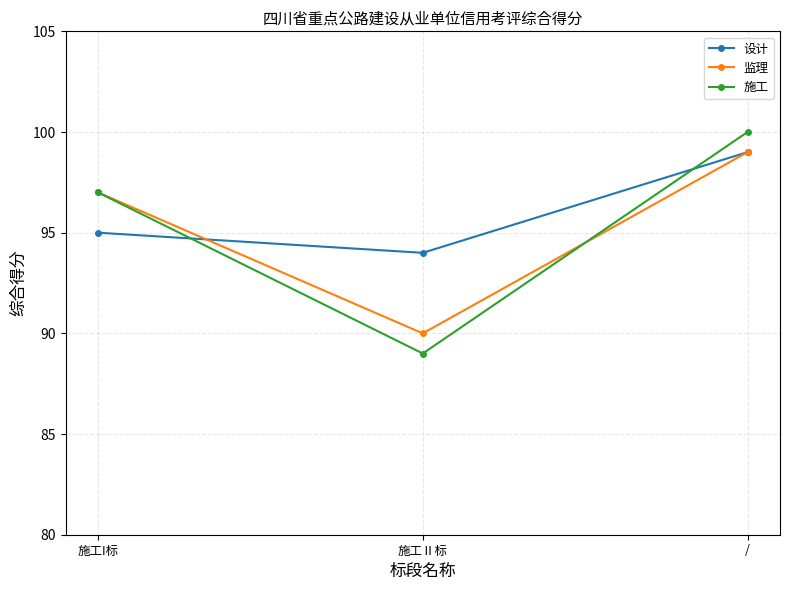

At which label does 设计 reach its peak?

/